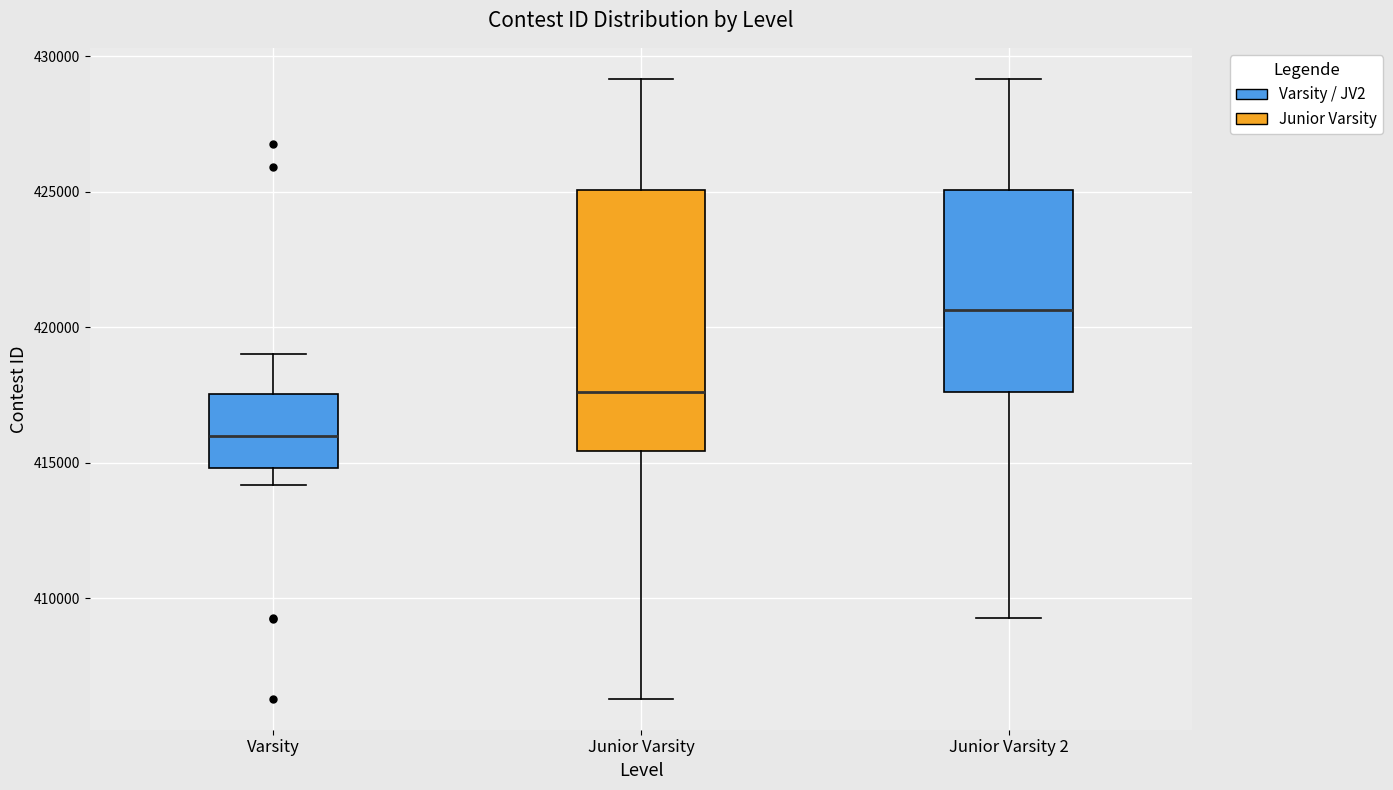

Which box is the tallest, from its lower edge to its upper edge?

Junior Varsity